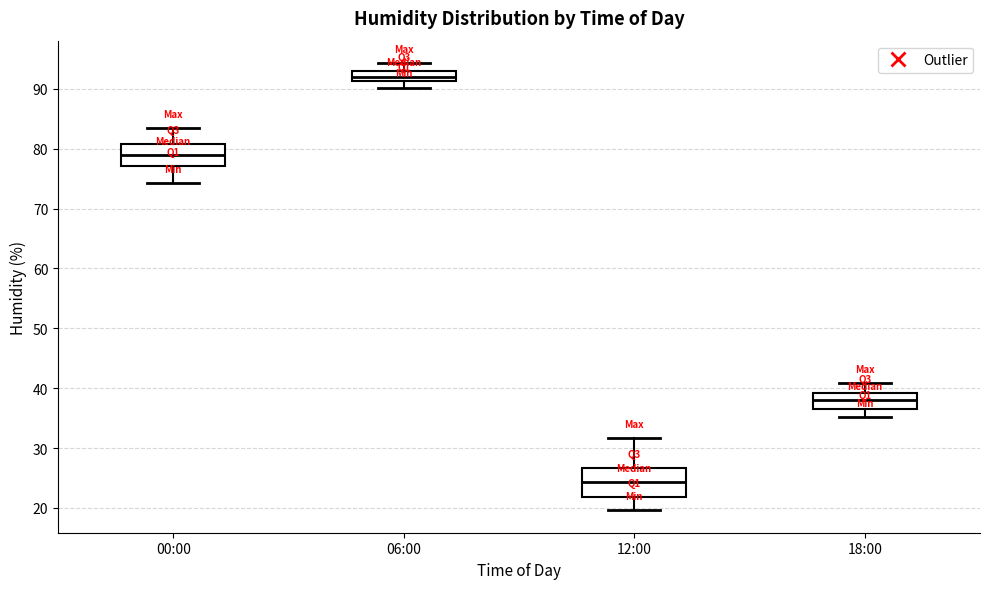

Which box has the highest median line?

06:00